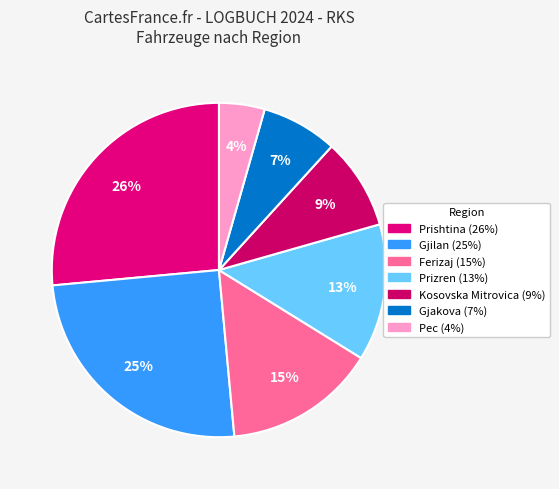

Combined, what portion of the pie is Kosovska Mitrovica and Gjakova?

16.2%